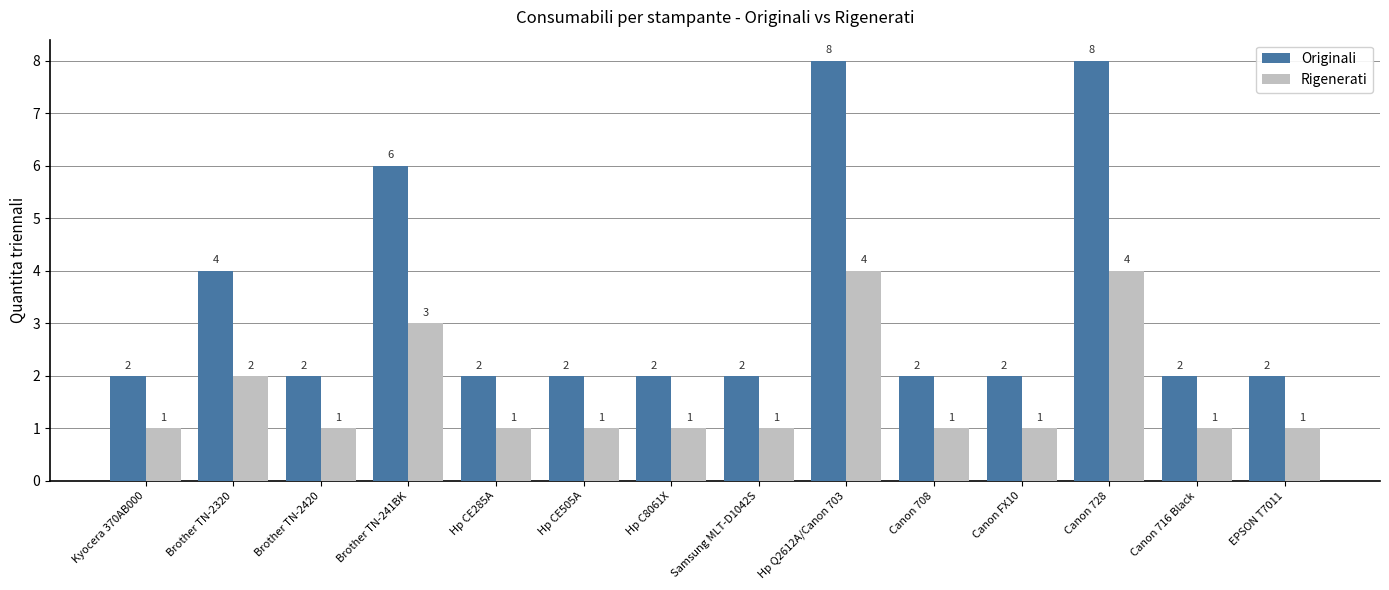

Is it true that Rigenerati equals 1 at Samsung MLT-D1042S?

True